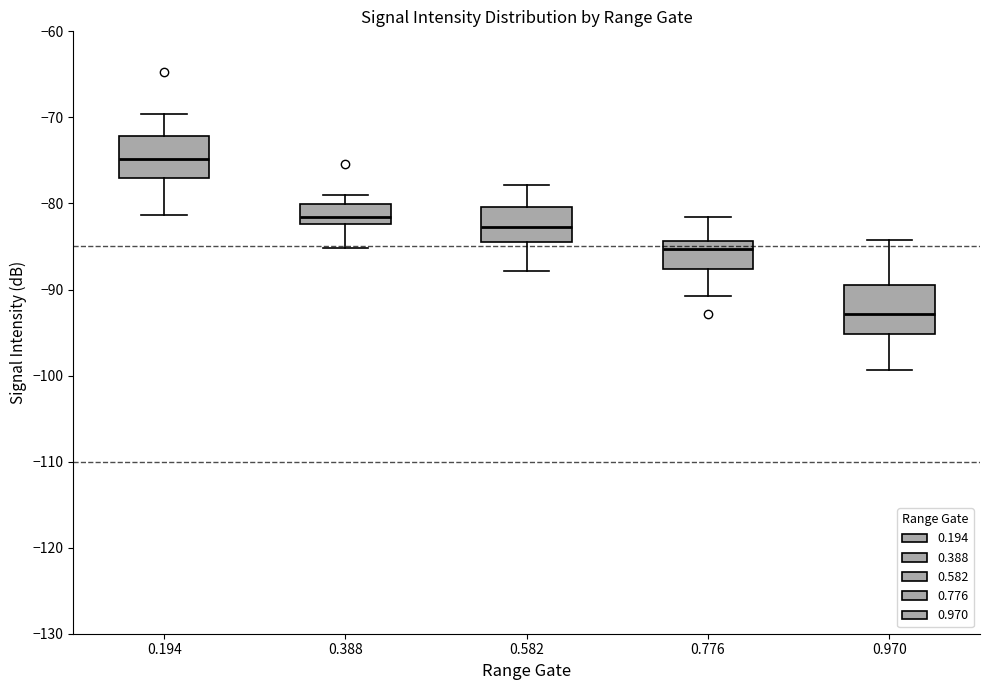

Which box has the lowest median line?

0.970